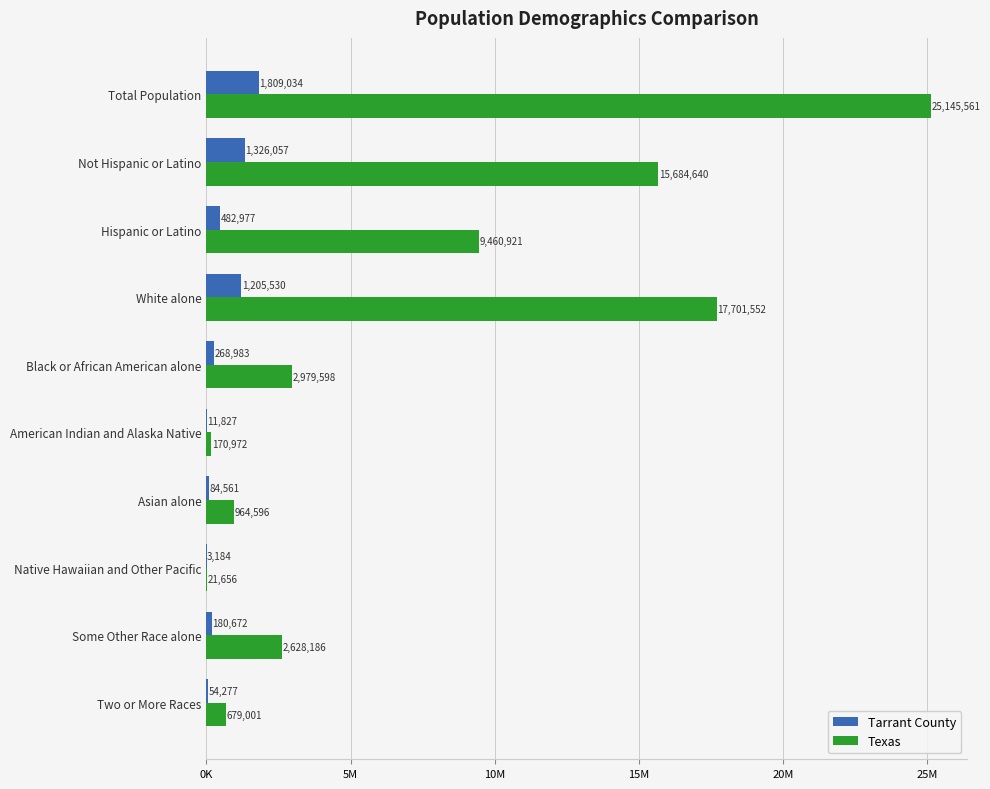

At how many categories does at least one series exceed 472015?

8